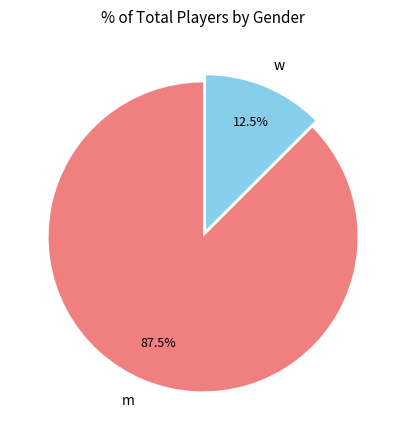

How many slices are in this pie chart?

2